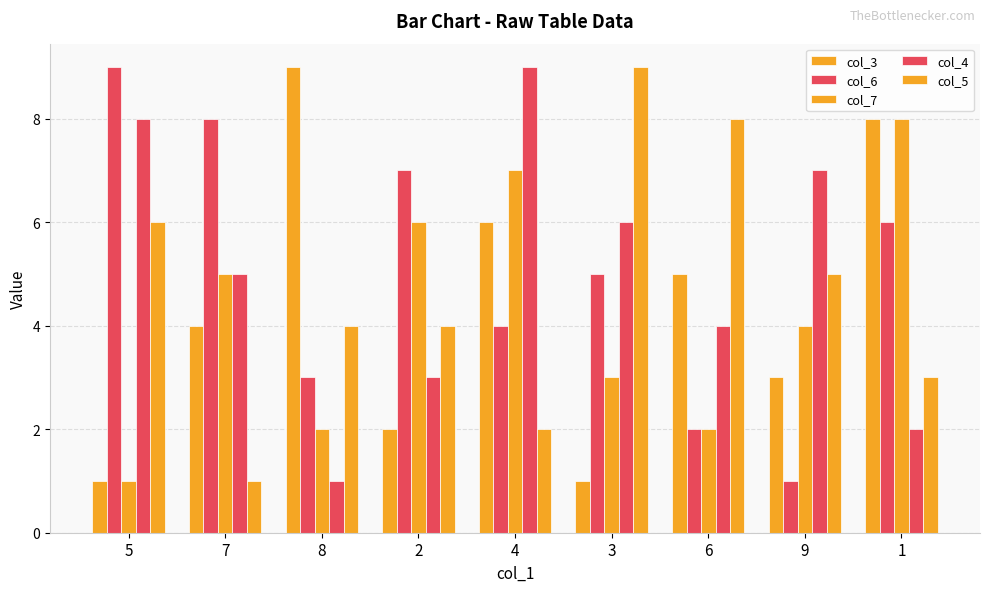

How many values in the col_4 series are below 5?

4